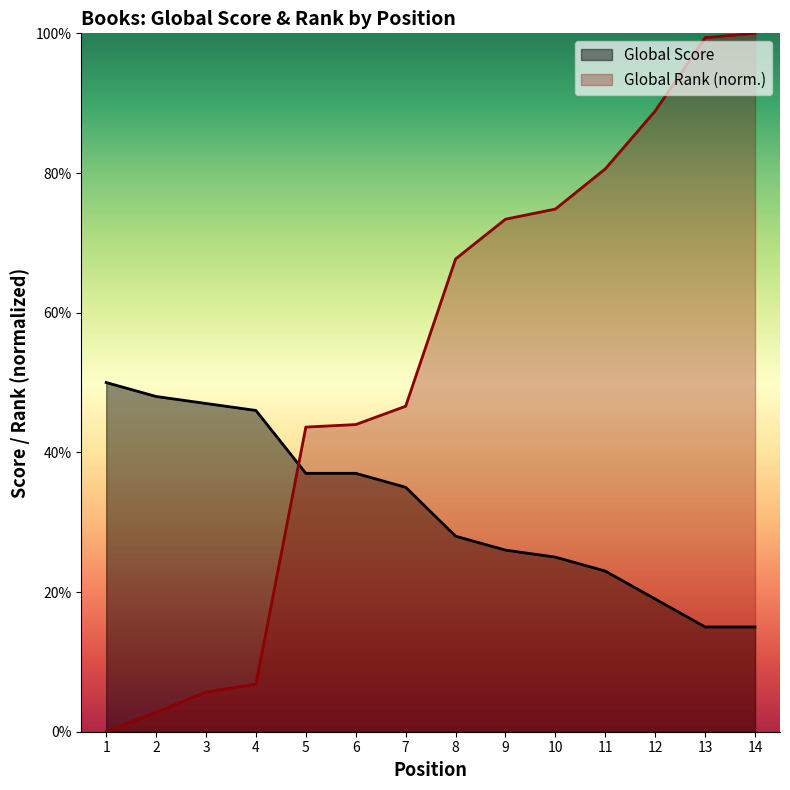

At 13, list the series in order from largest to smallest.

Global Rank (norm.), Global Score